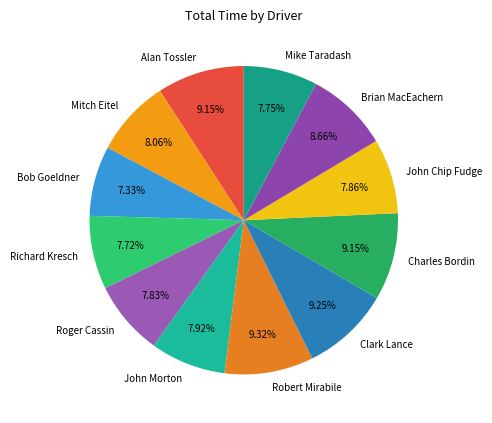

To the nearest percent, what is the average slice percentage?

8%